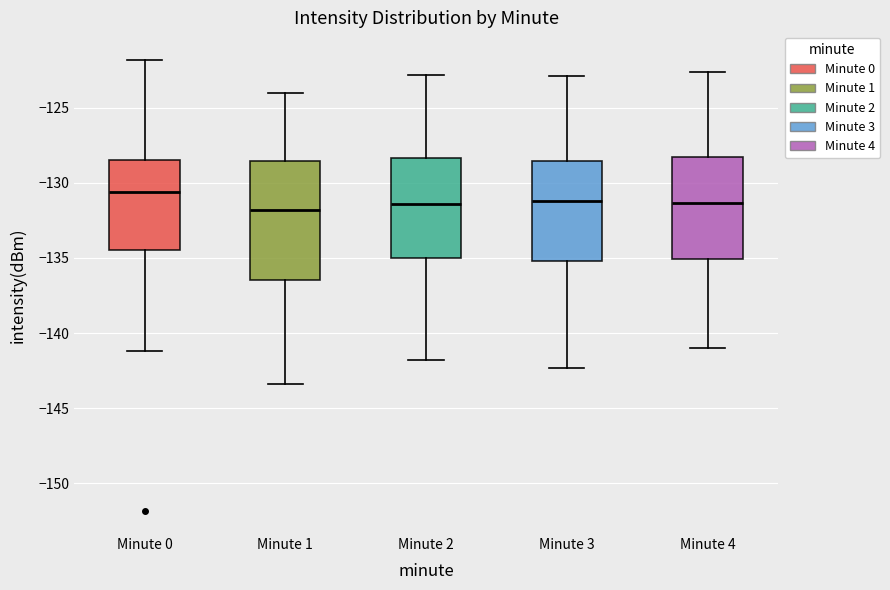

Where does the upper whisker of the box for Minute 1 end on the y-axis? The values are not printed on the chart, so give them approximately, as read against the axis.

-124.0